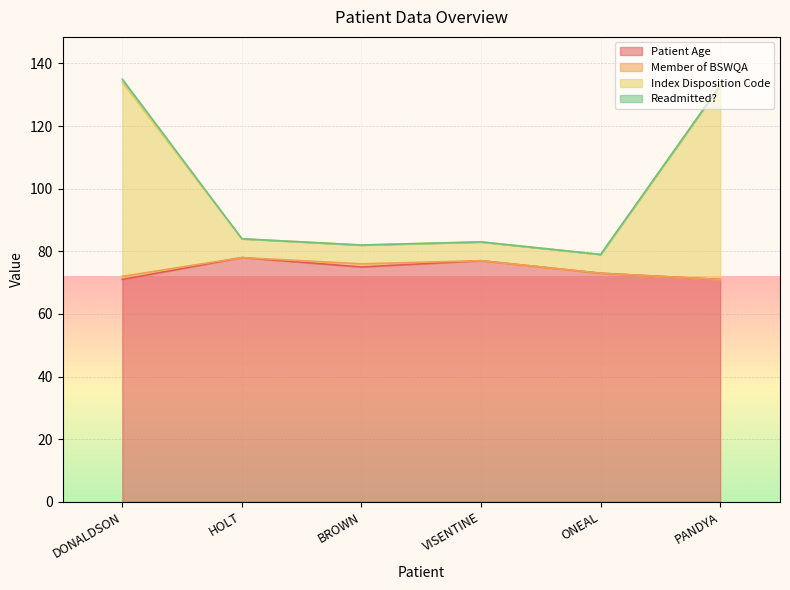

True or false: Index Disposition Code and Patient Age intersect in this chart.

False